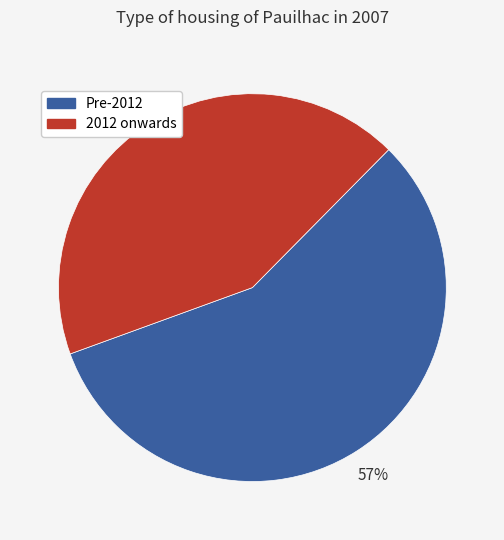

Count the number of slices in the pie.

2